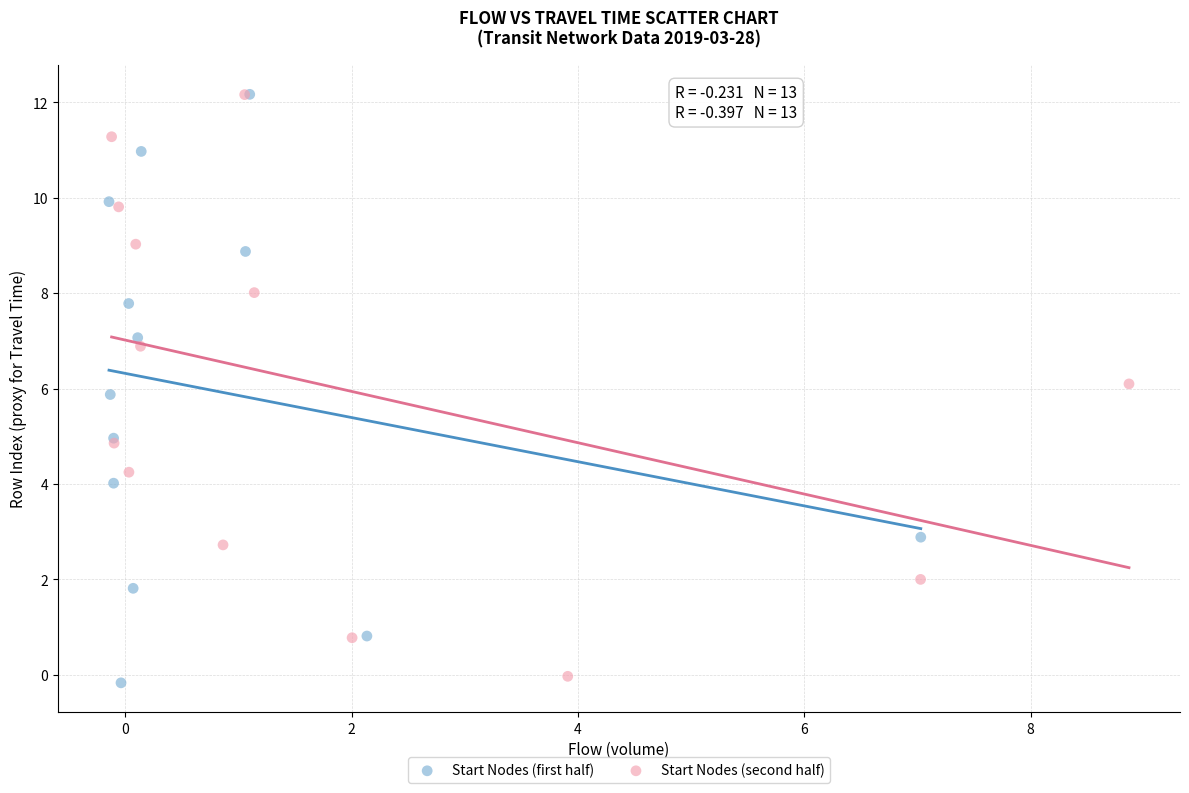

Which series has the widest spread of Y values?

Start Nodes (first half)